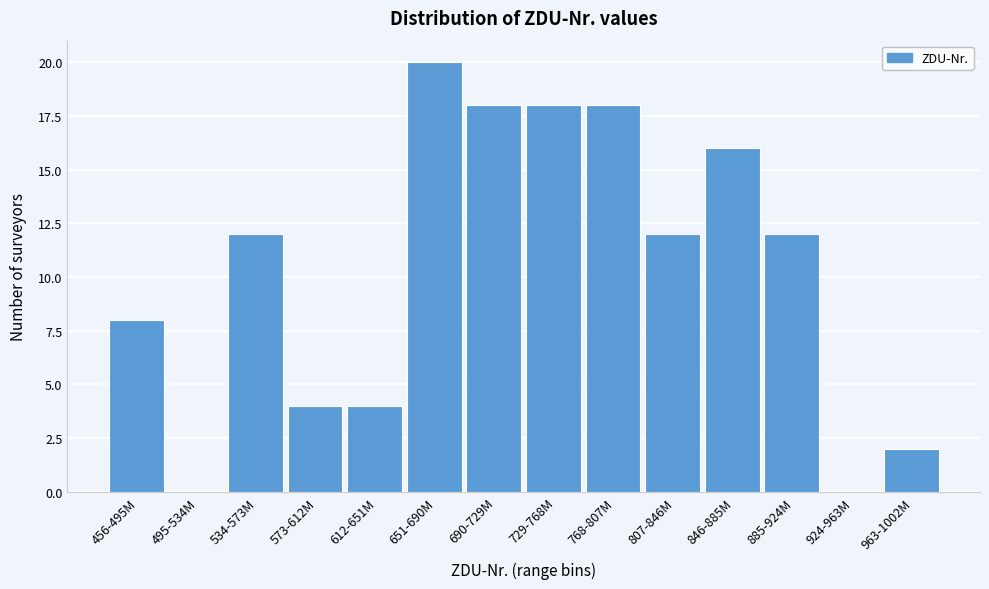

Reading right to left, extract all data points from this chart.

963-1002M=2	924-963M=0	885-924M=12	846-885M=16	807-846M=12	768-807M=18	729-768M=18	690-729M=18	651-690M=20	612-651M=4	573-612M=4	534-573M=12	495-534M=0	456-495M=8